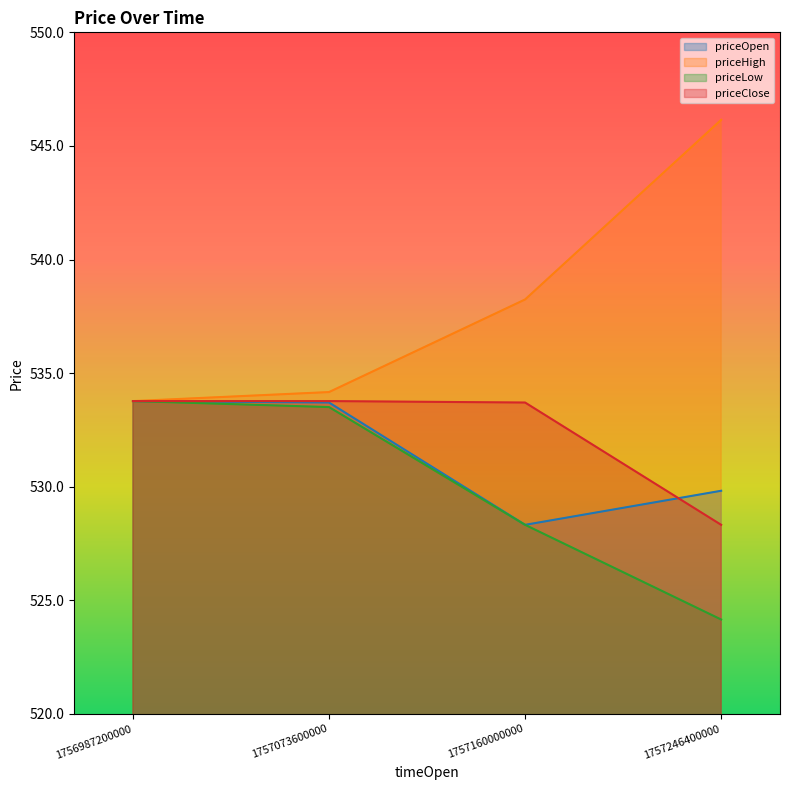

Reading left to right, what are all the values shown in this chart?

priceOpen: 533.8	533.7	528.3	529.8
priceHigh: 533.8	534.2	538.2	546.1
priceLow: 533.8	533.5	528.3	524.2
priceClose: 533.8	533.8	533.7	528.3